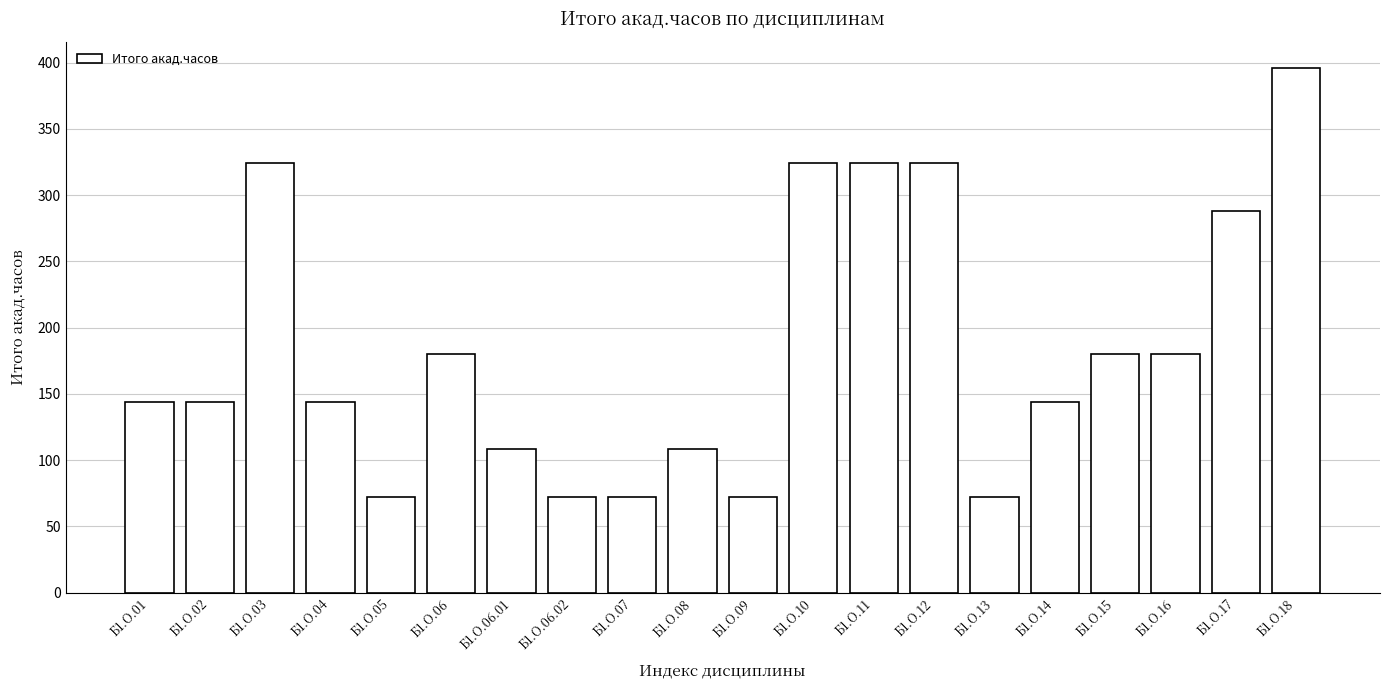

What is the greatest value displayed?

396